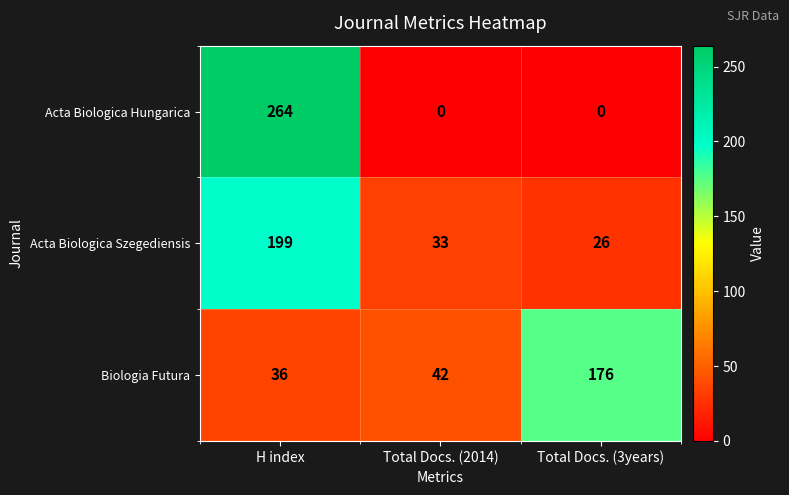

What is the sum of all Biologia Futura values?

254